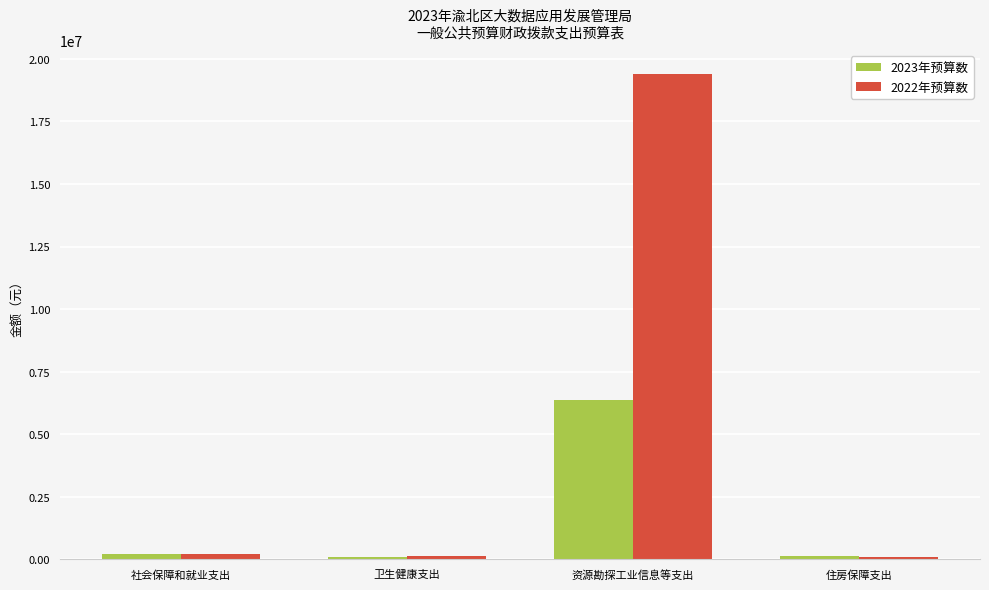

Does the chart contain any negative values?

No